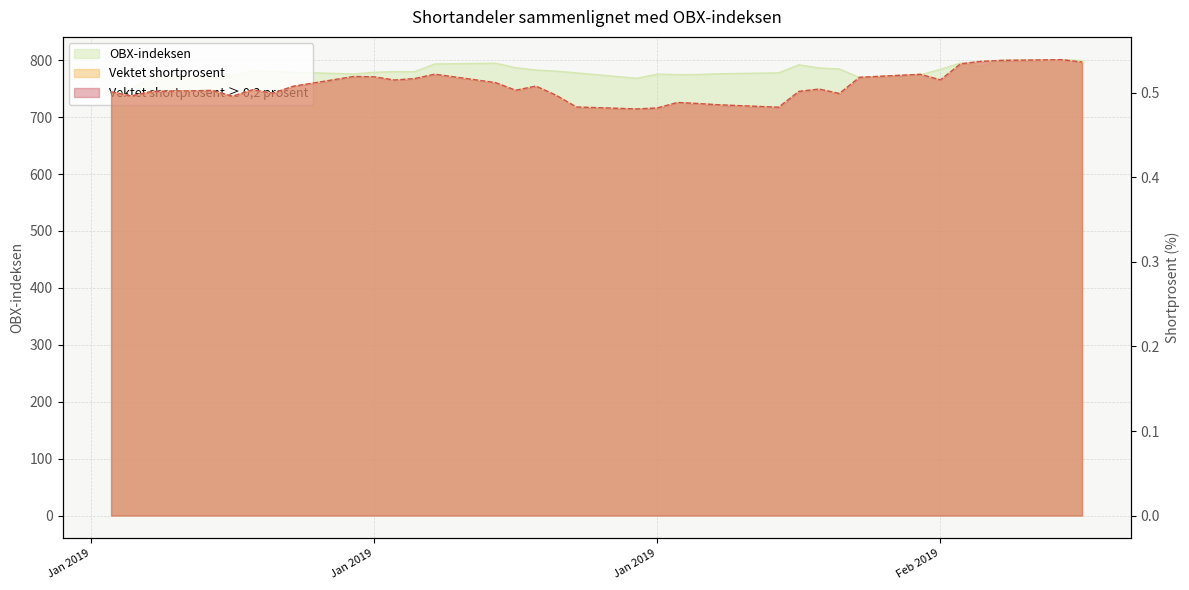

What are all the series names shown in the legend?

OBX-indeksen, Vektet shortprosent, Vektet shortprosent ≥ 0,2 prosent